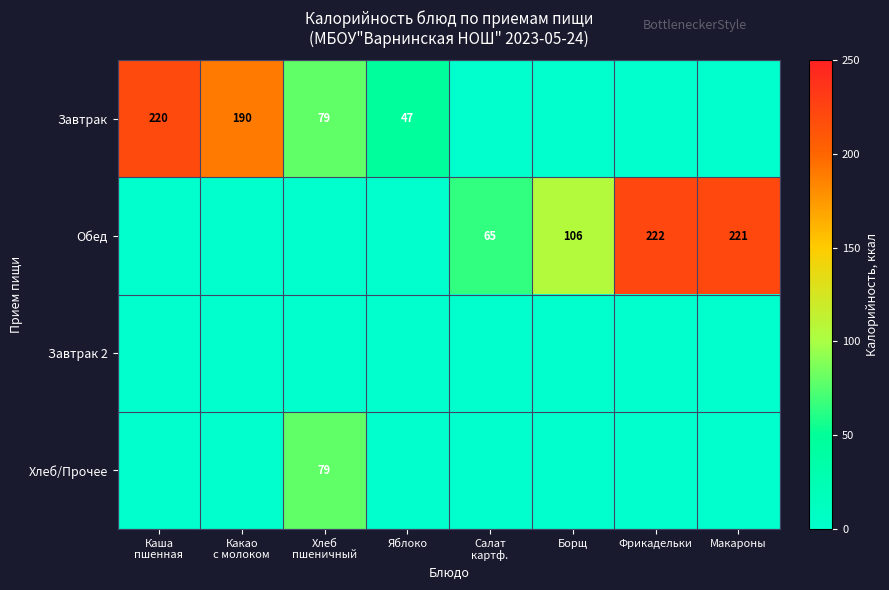

True or false: Обед has a value of 167 at Борщ.

False